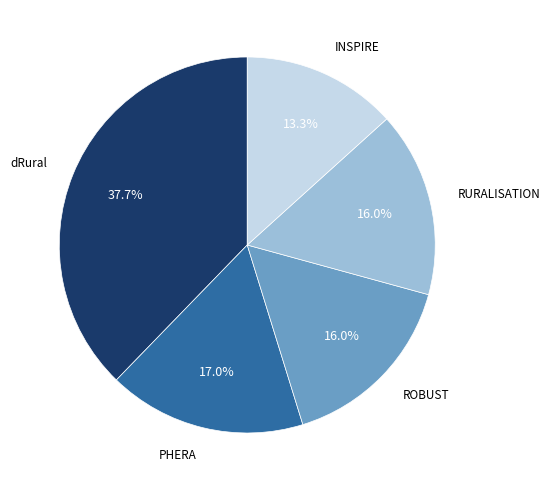

Is there a majority slice in this chart?

No